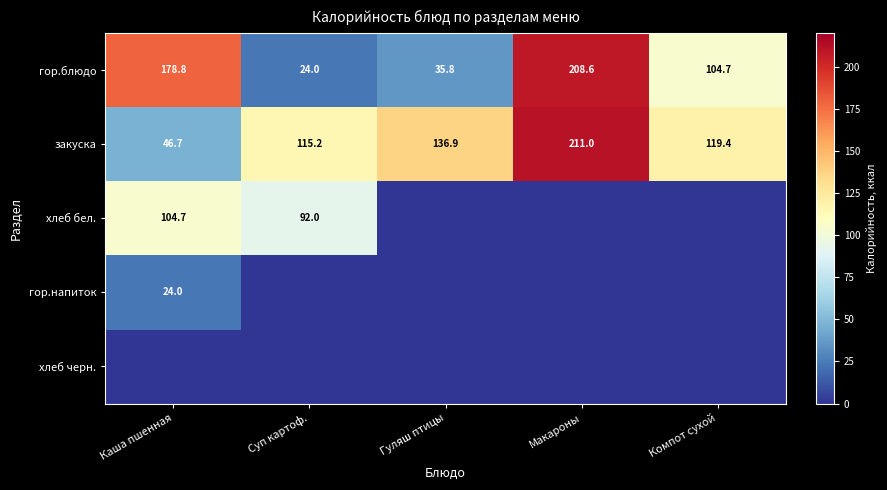

What is the total value across all series at Компот сухой?

224.1